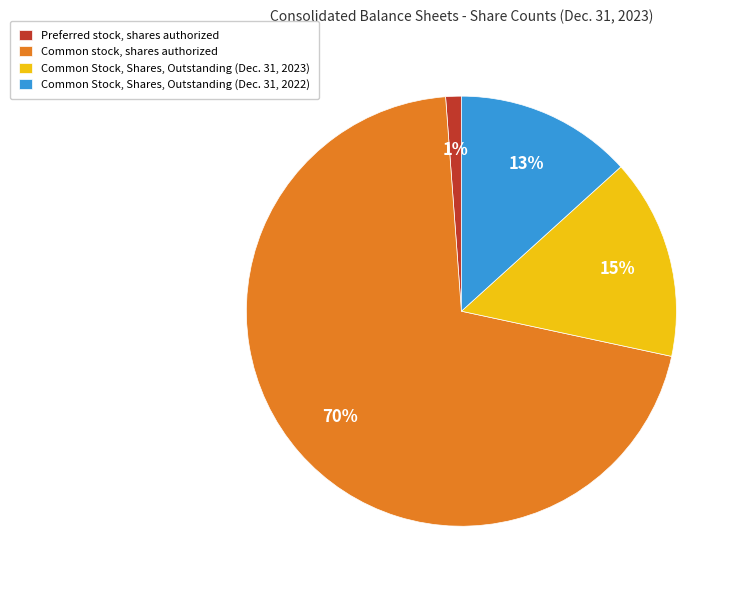

Is it true that Common Stock, Shares, Outstanding (Dec. 31, 2023) is 28% of the pie?

False